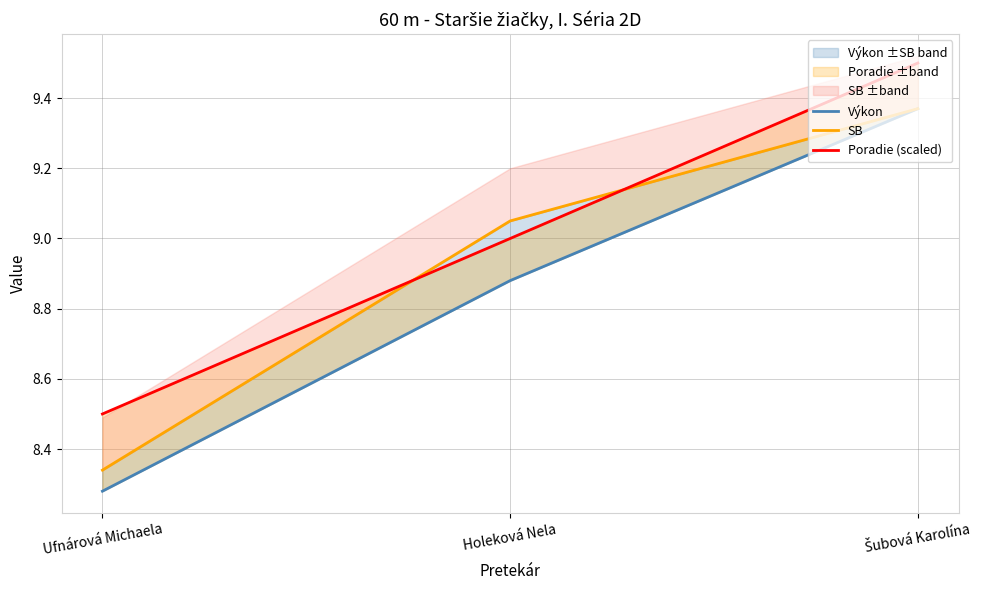

Is it true that Výkon equals 2.5 at Šubová Karolína?

False